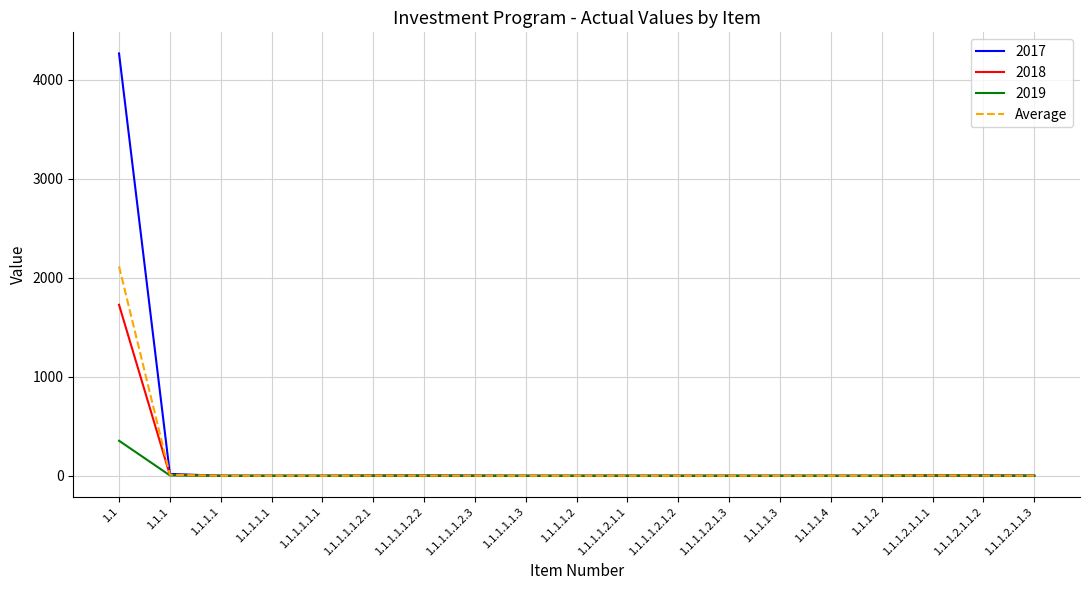

Which series has the widest spread of values?

2017